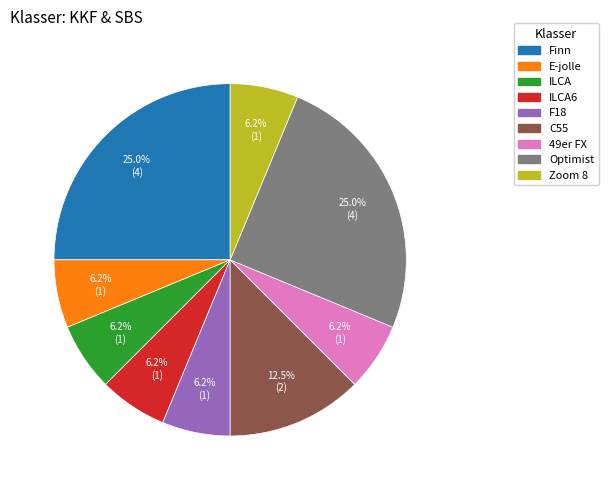

Does any single category account for the majority?

No